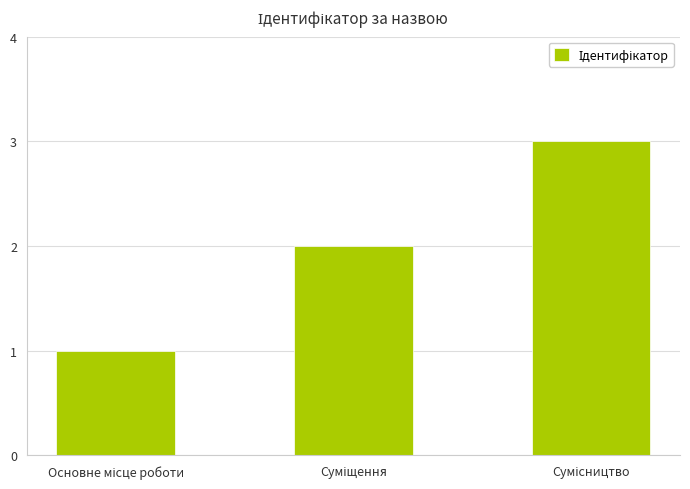

What is the maximum value shown in the chart?

3